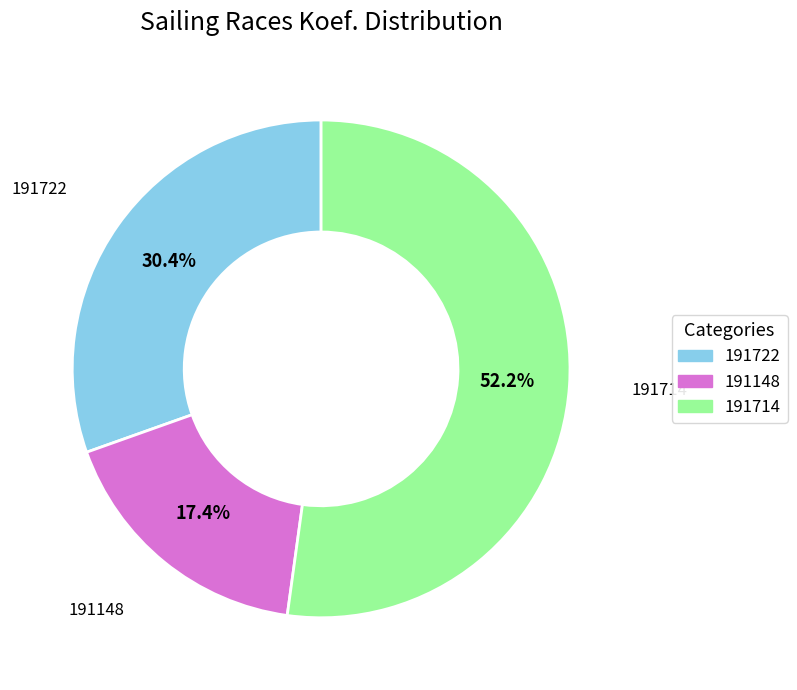

What percentage do 191722 and 191148 together represent?

47.8%